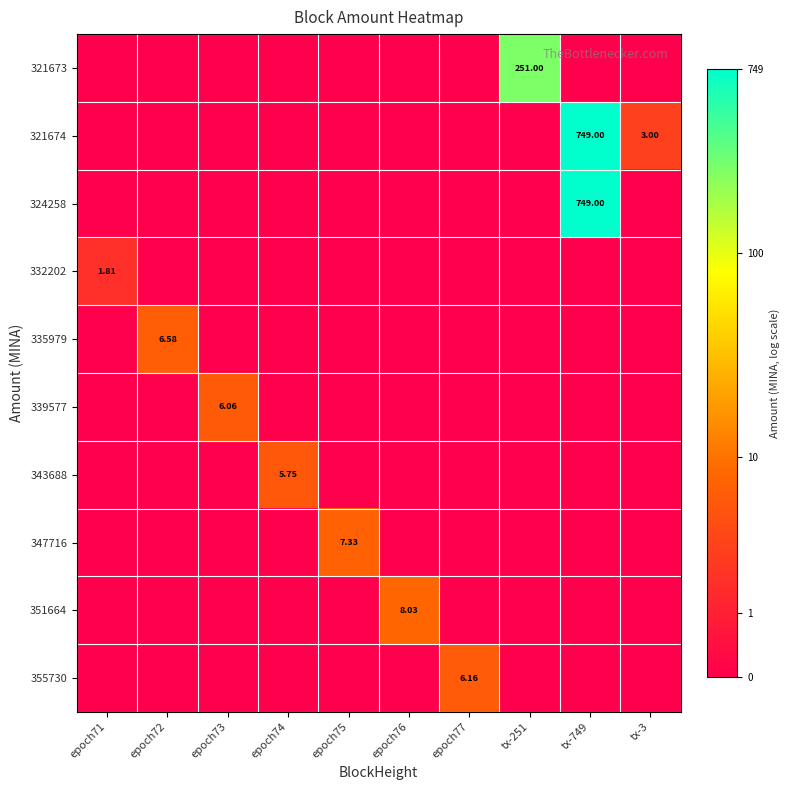

Is the value of 321673 at tx-251 greater than the value of 351664 at epoch76?

Yes